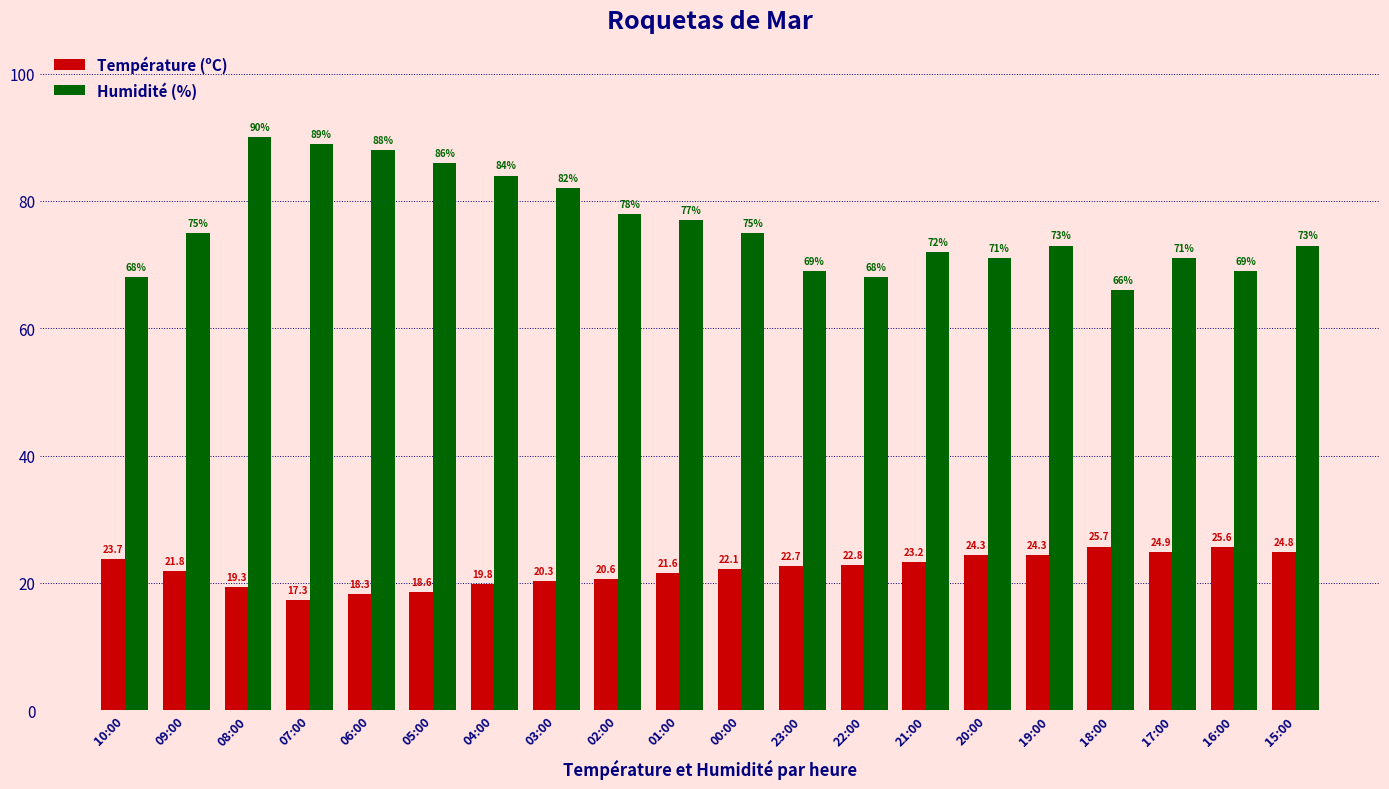

What is the difference between the Température (ºC) values at 02:00 and 20:00?

3.7